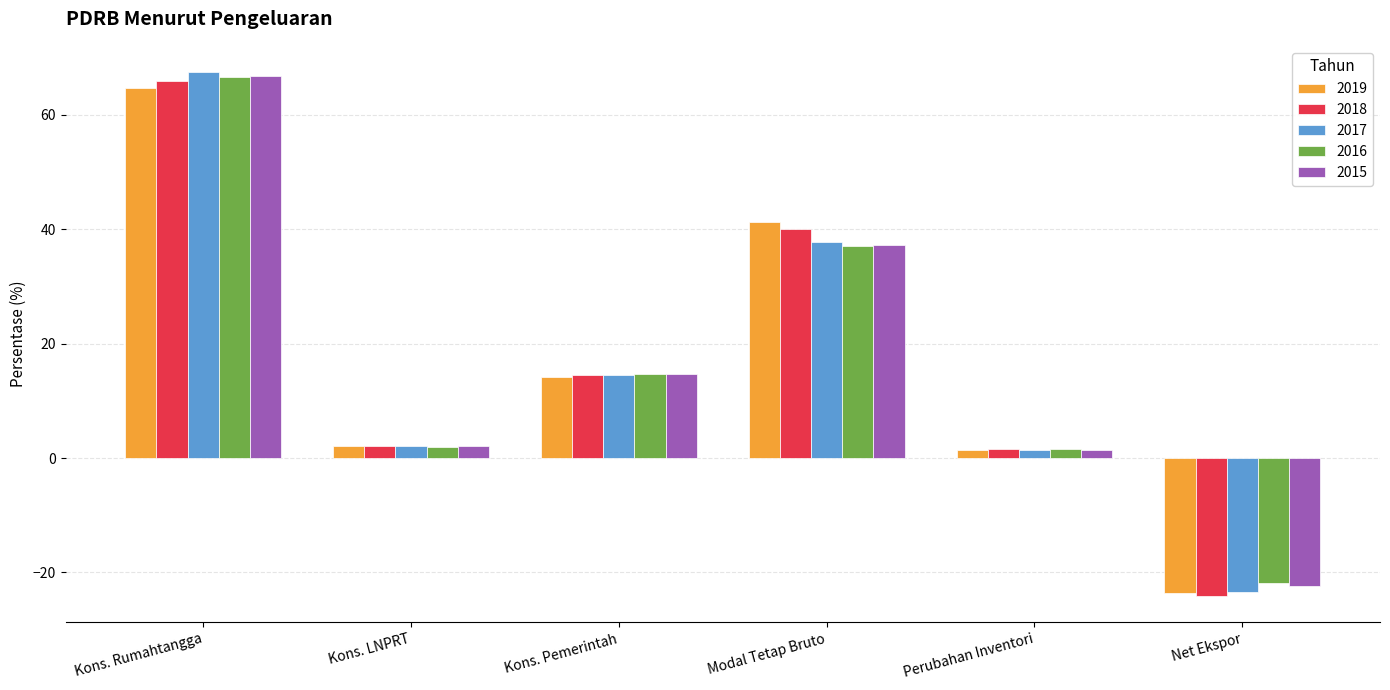

How many distinct data groups are displayed?

5